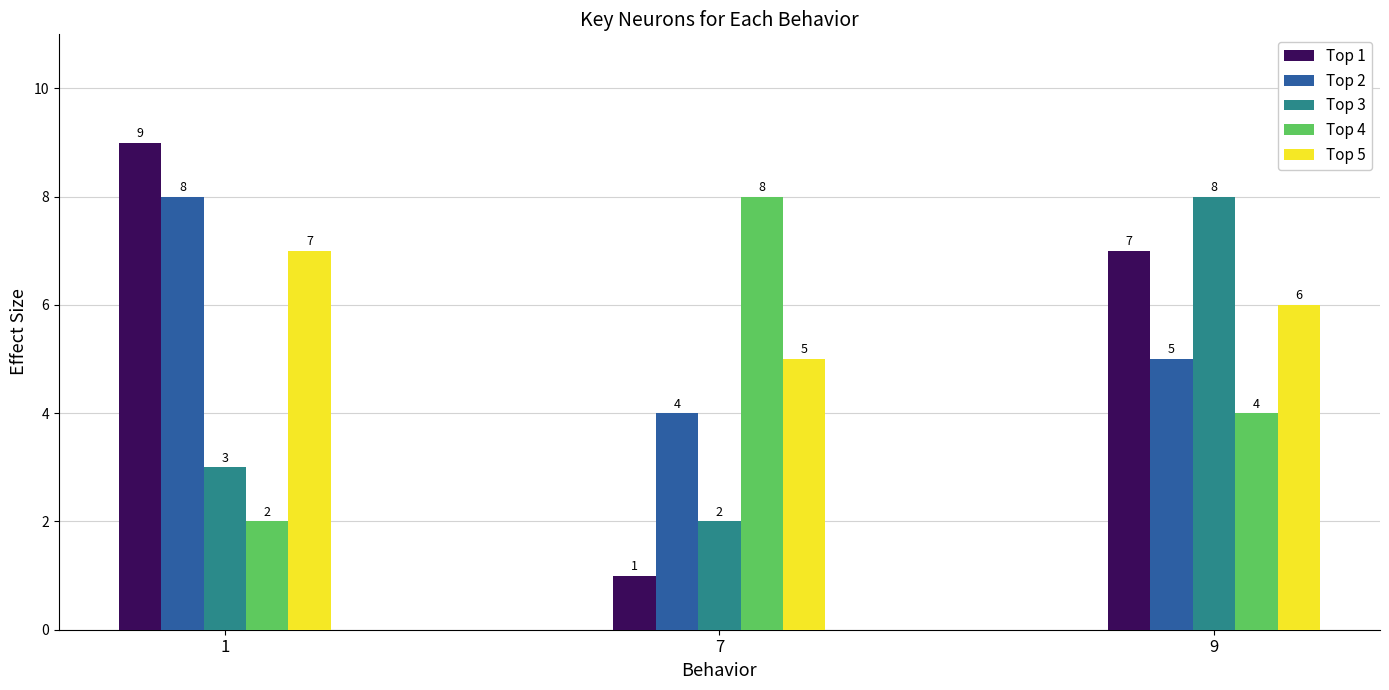

Where is Top 1 nearest to the value 5?

9